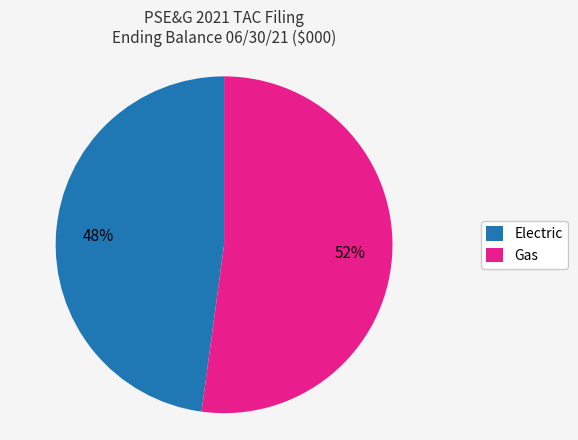

Which has a higher value, Electric or Gas?

Gas